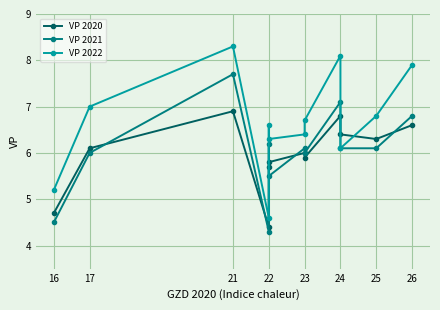

Reading left to right, what are all the values shown in this chart?

VP 2020: 4.7	6.1	6.9	4.4	5.7	5.8	6.0	5.9	6.8	6.4	6.3	6.6
VP 2021: 4.5	6.0	7.7	4.3	6.2	5.5	6.1	6.0	7.1	6.1	6.1	6.8
VP 2022: 5.2	7.0	8.3	4.6	6.6	6.3	6.4	6.7	8.1	6.1	6.8	7.9